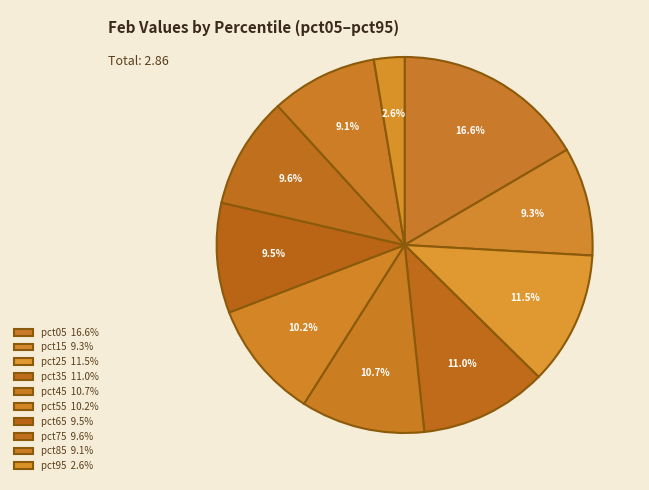

Is it true that pct85 is 9% of the pie?

True